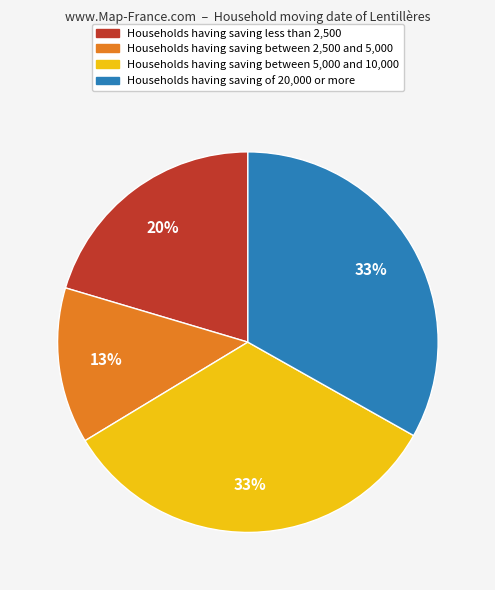

Is the sum of Households having saving between 2,500 and 5,000 and Households having saving less than 2,500 greater than half?

No